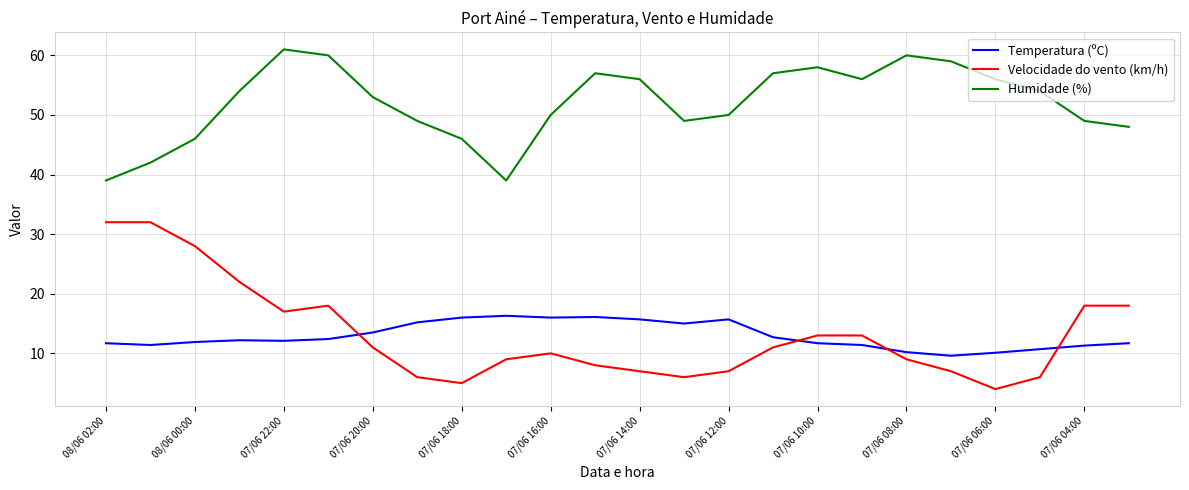

Rank the series by their maximum value, from lowest to highest.

Temperatura (ºC), Velocidade do vento (km/h), Humidade (%)